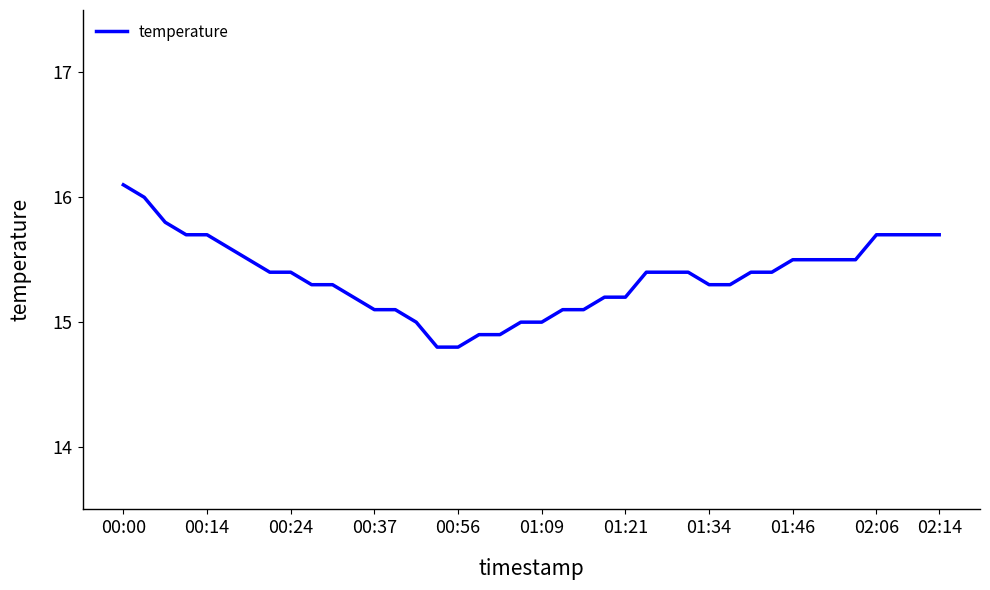

What is the maximum value shown in the chart?

16.1